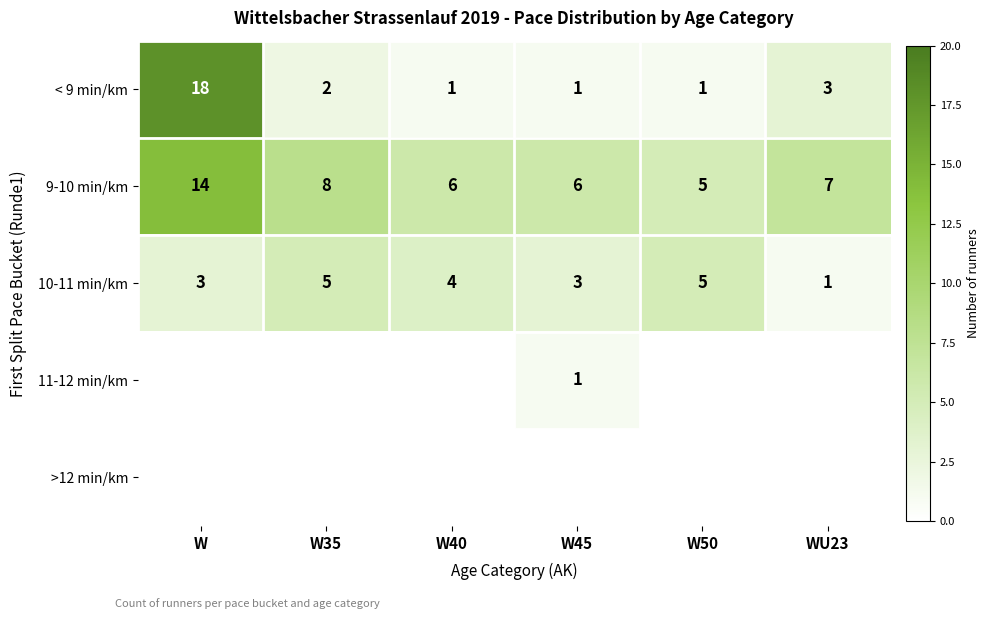

The value of 9-10 min/km at WU23 is 2. True or false?

False